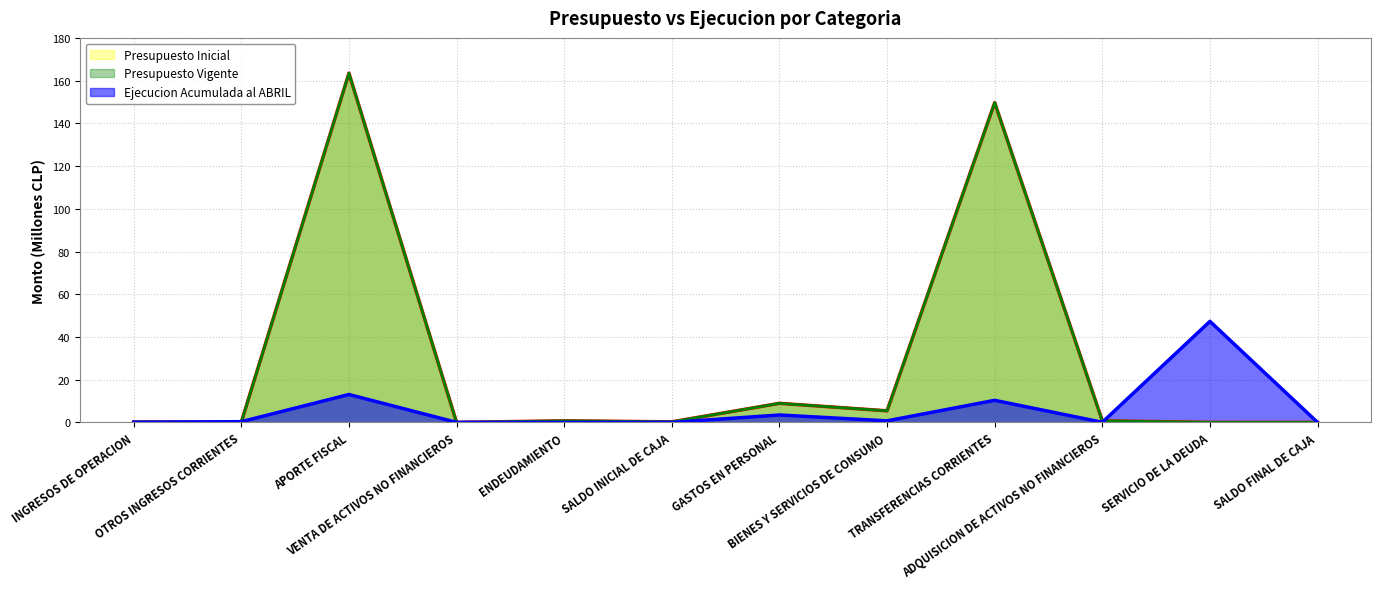

What is the total value across all series at GASTOS EN PERSONAL?

21.3